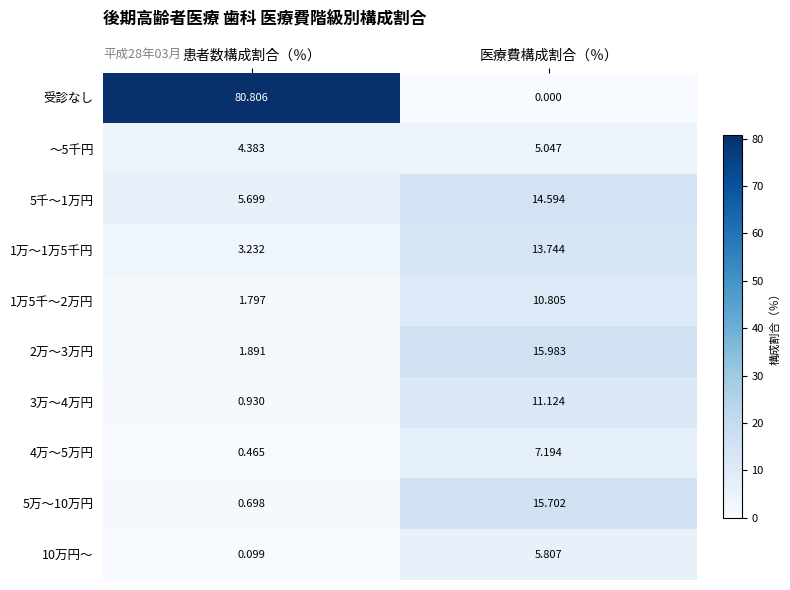

Which category has the highest value in the 5万～10万円 series?

医療費構成割合（％）